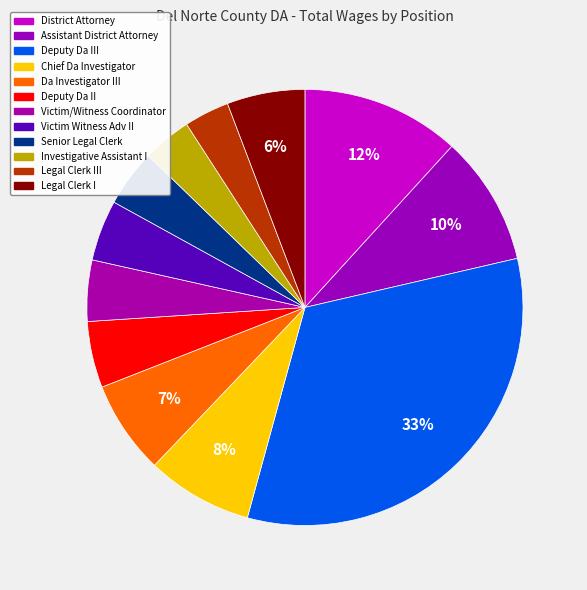

How many slices are in this pie chart?

12